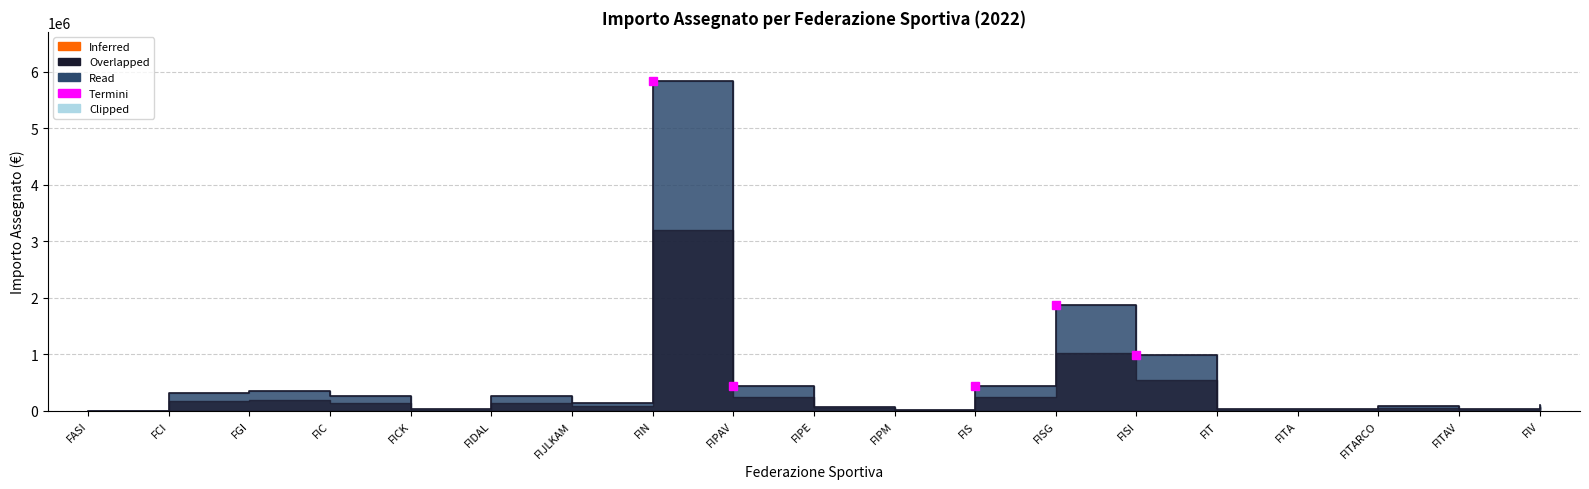

What is the value of the 4th point from the left?

258700